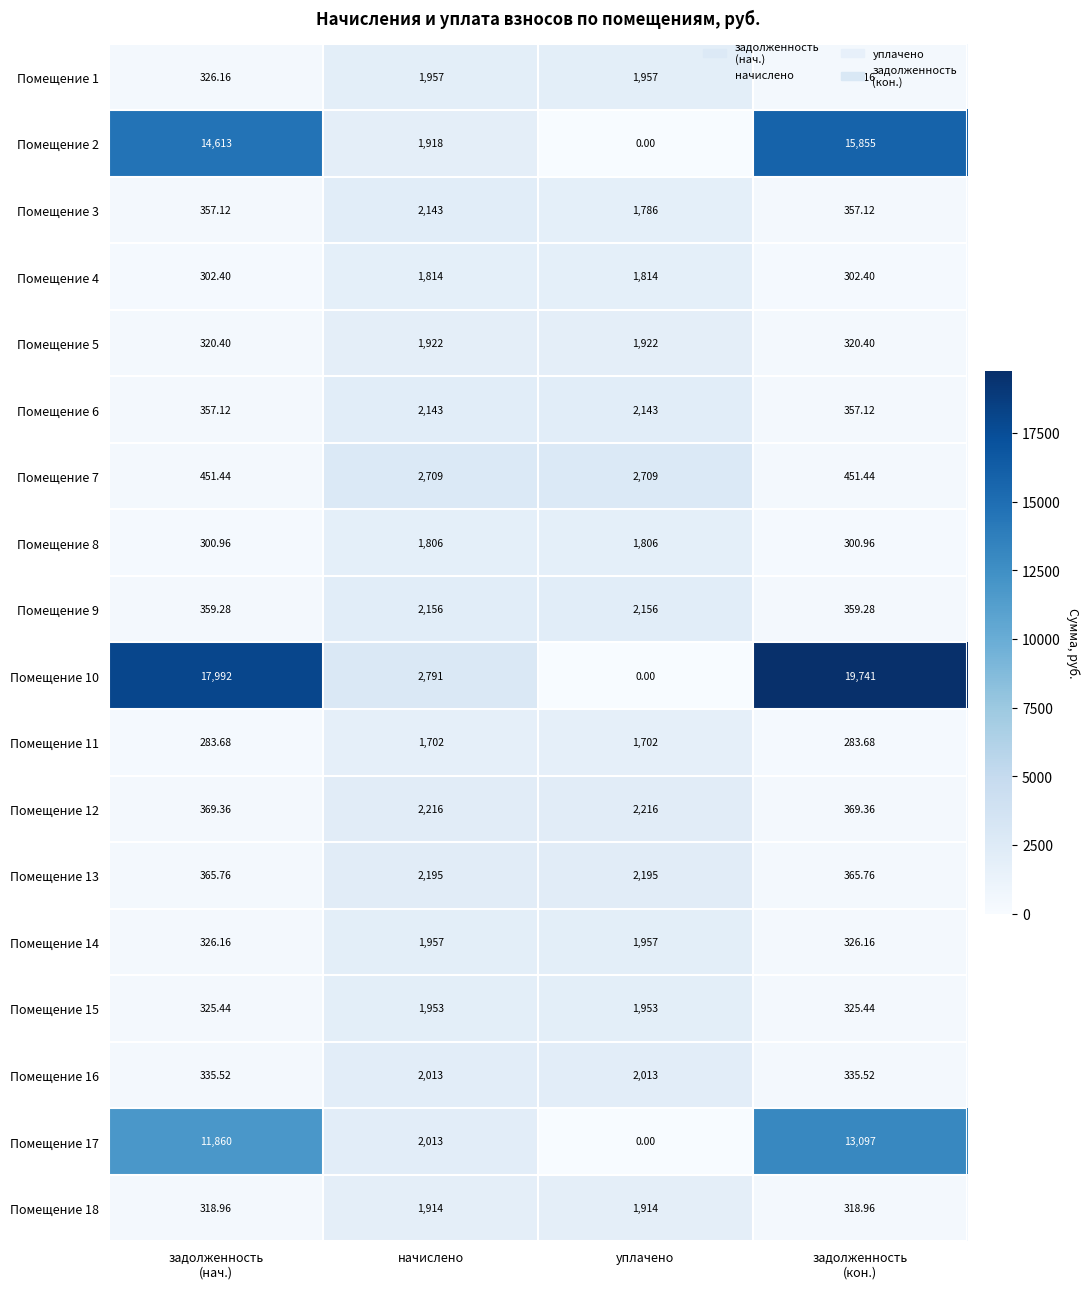

Which category has the lowest value across all series?

уплачено